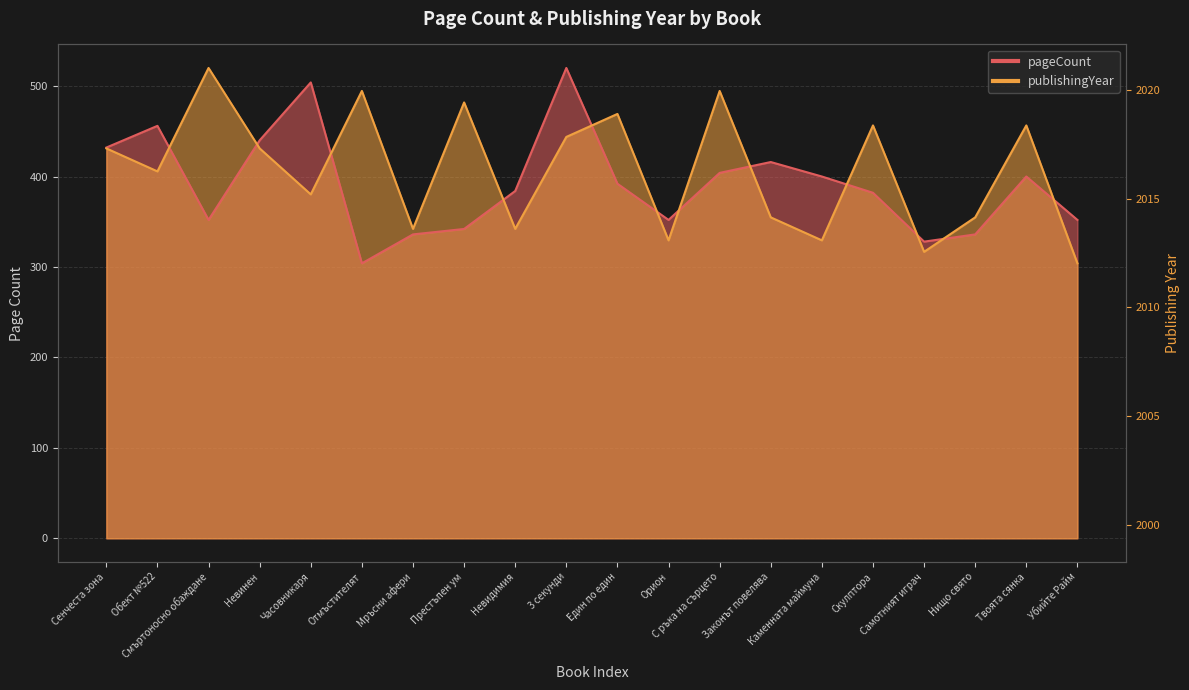

Where is publishingYear nearest to the value 412?

Обект №522